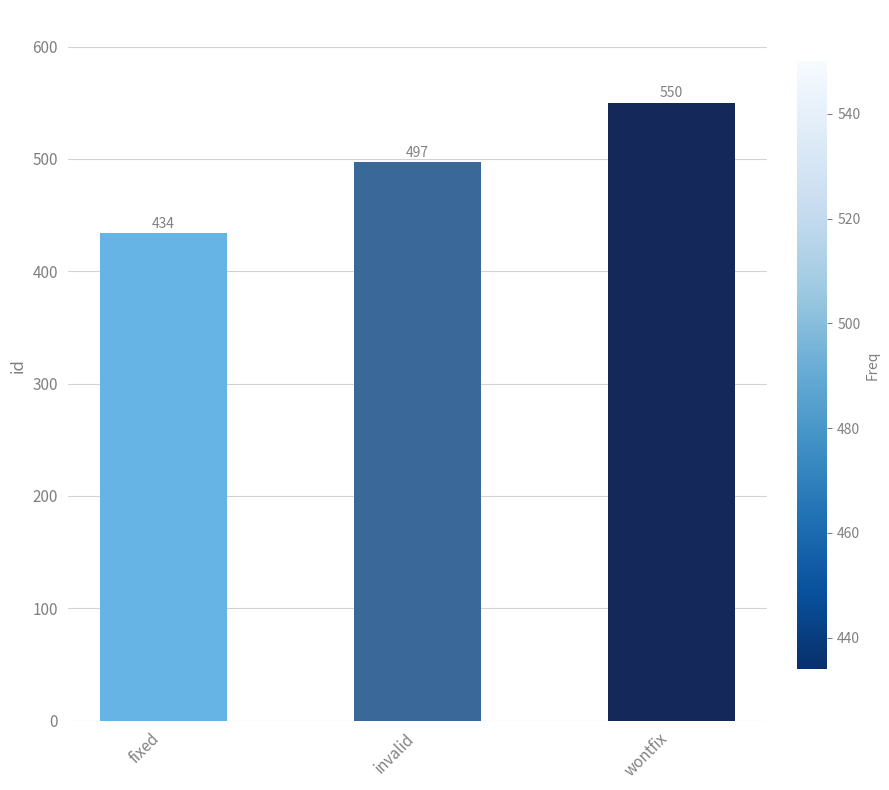

Rank the categories by value from lowest to highest.

fixed, invalid, wontfix